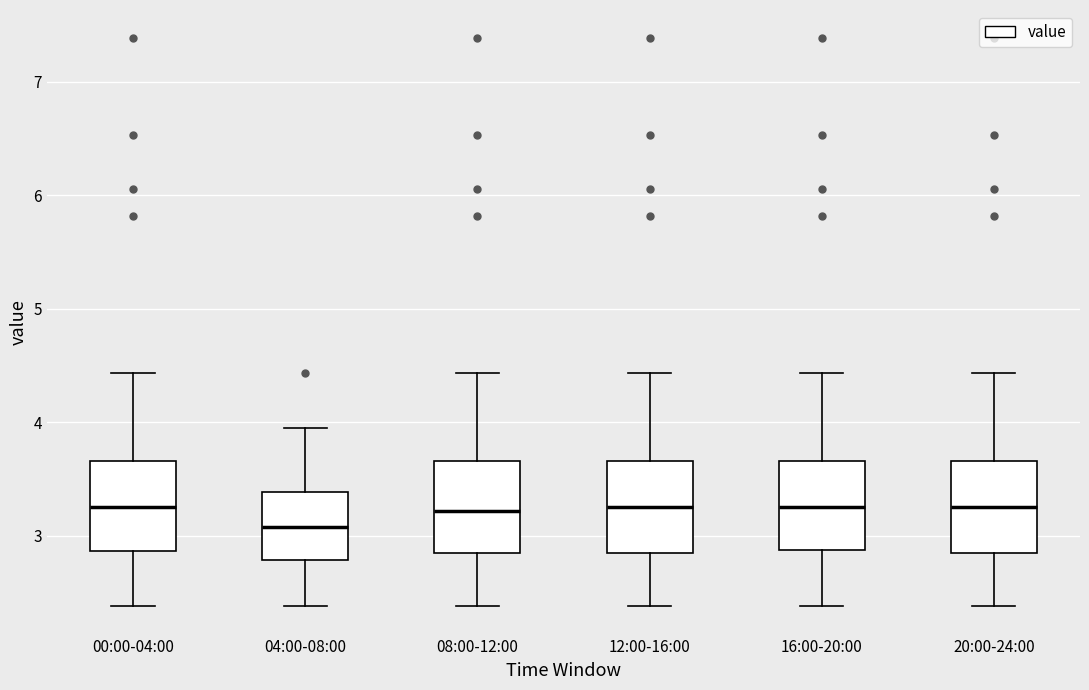

Where does the lower whisker of the box for 16:00-20:00 end on the y-axis? The values are not printed on the chart, so give them approximately, as read against the axis.

2.4